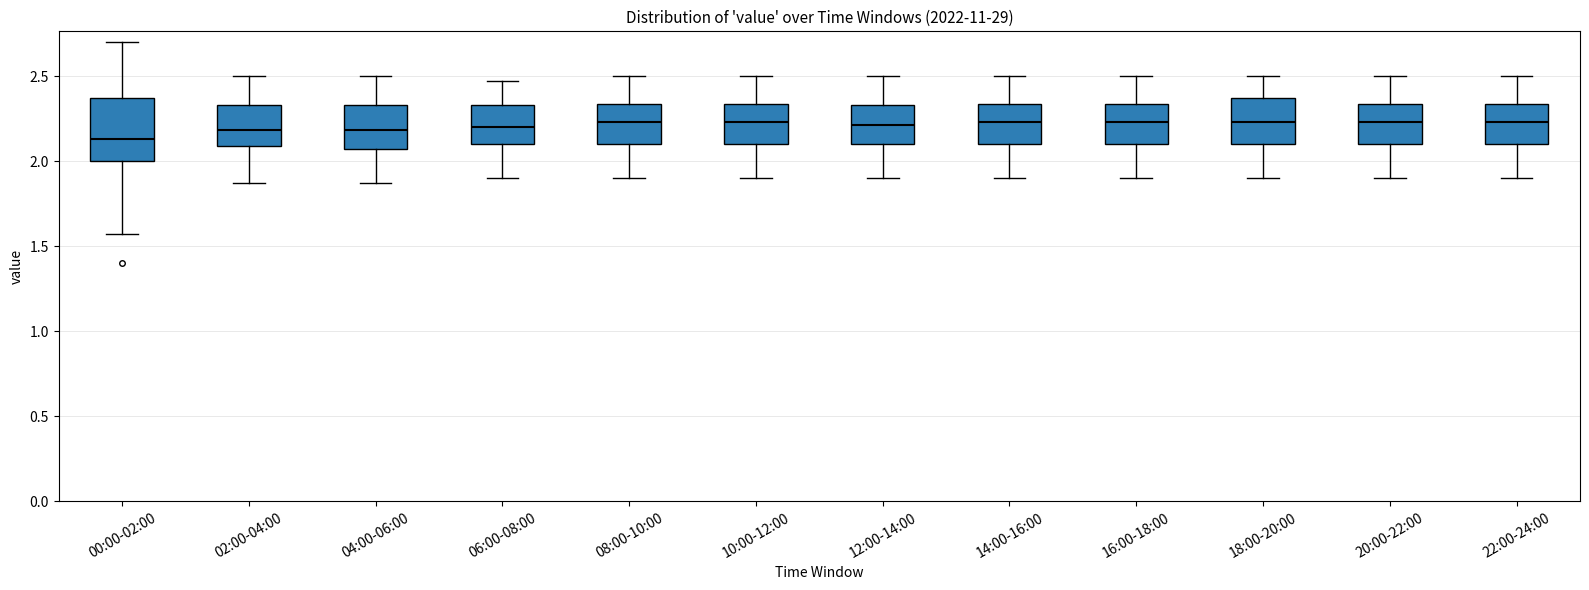

Comparing the boxes themselves (not the whiskers), which one is the tallest?

00:00-02:00